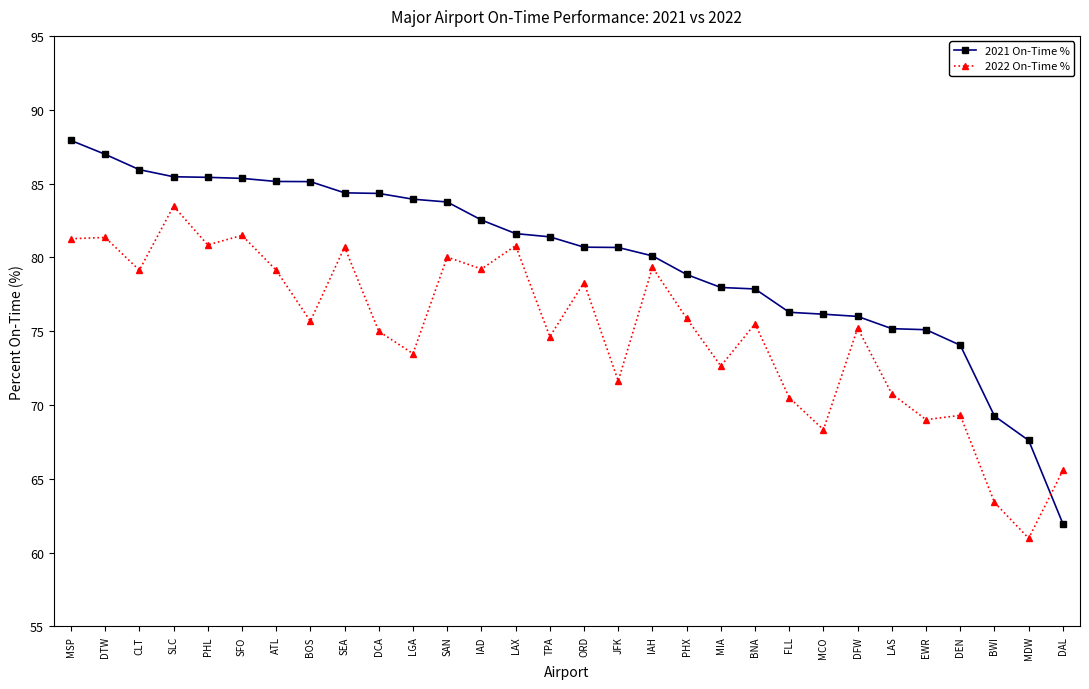

What are all the series names shown in the legend?

2021 On-Time %, 2022 On-Time %